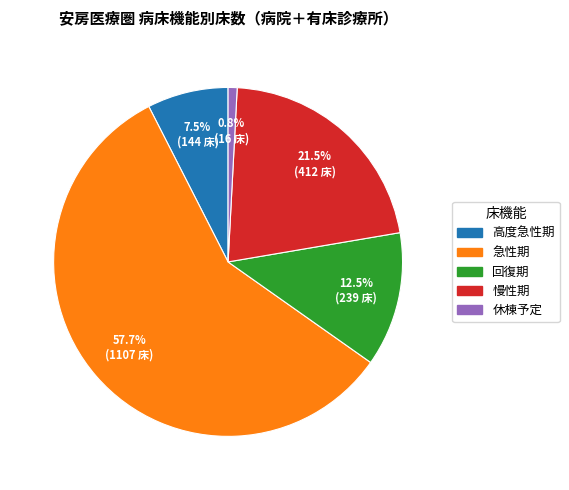

Does any single category account for the majority?

Yes